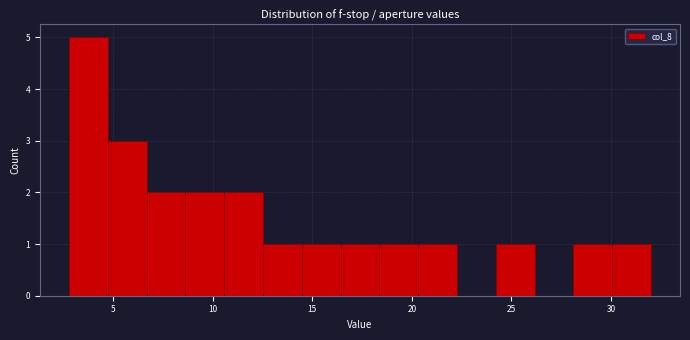

Around what value on the x-axis is the tallest bar? Give the approximate position of its centre, as read against the axis.

4.0